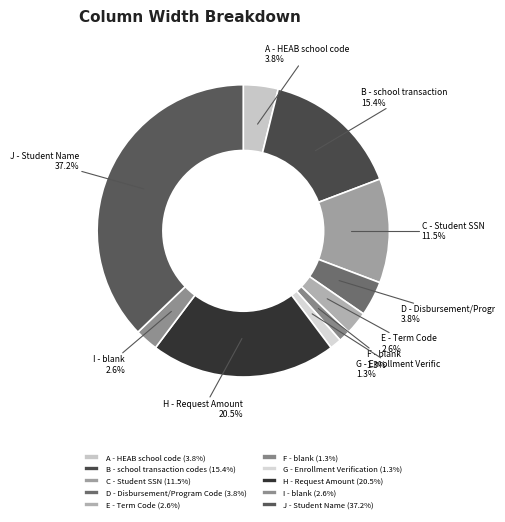

To the nearest percent, what portion does H - Request Amount represent?

21%